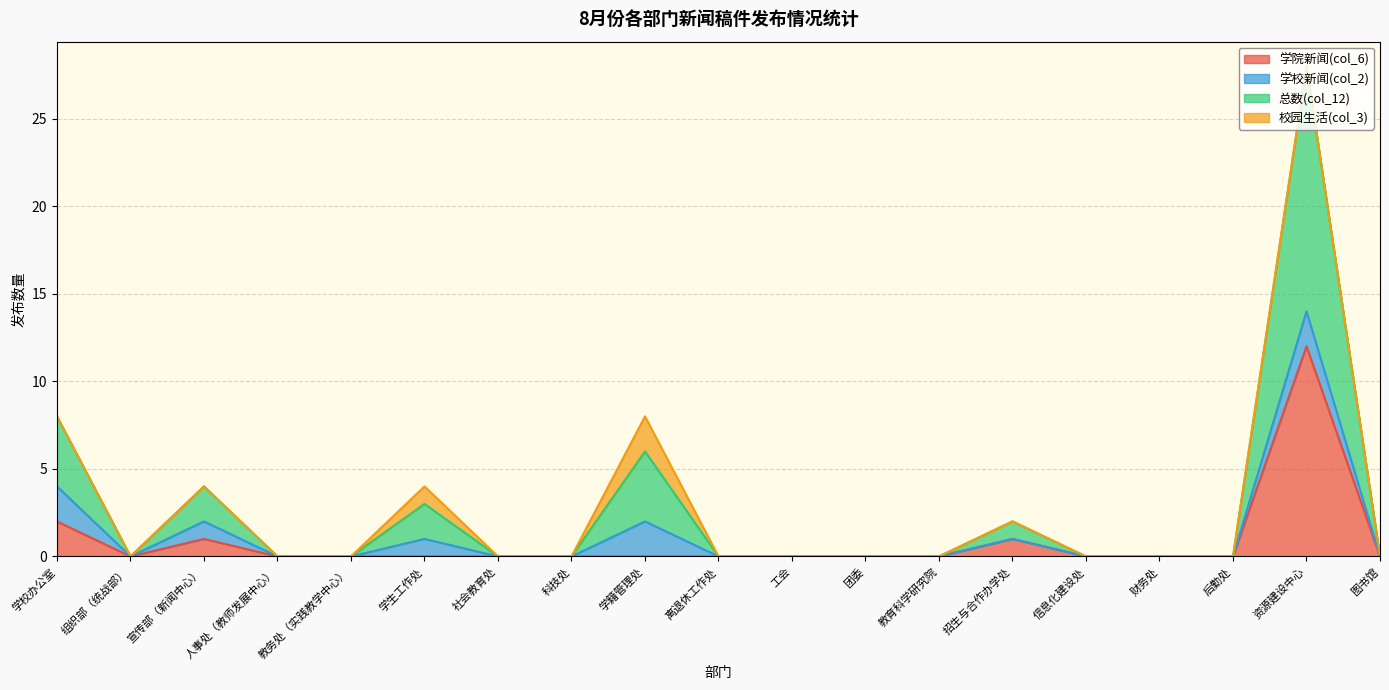

True or false: 学院新闻(col_6) has more than 0 interior local peaks.

True